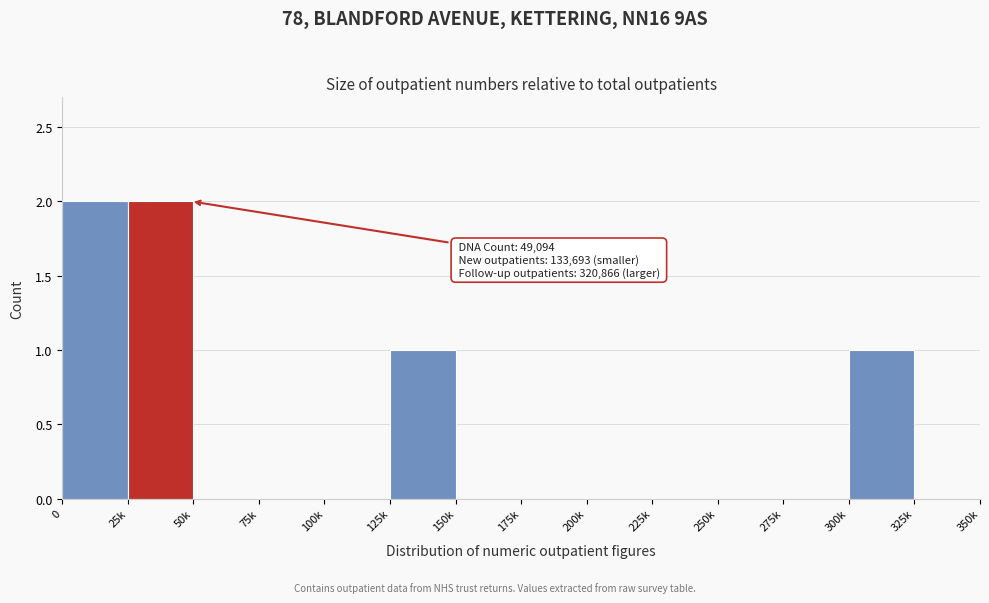

Reading left to right, extract all data points from this chart.

0=2	25k=2	50k=0	75k=0	100k=0	125k=1	150k=0	175k=0	200k=0	225k=0	250k=0	275k=0	300k=1	325k=0